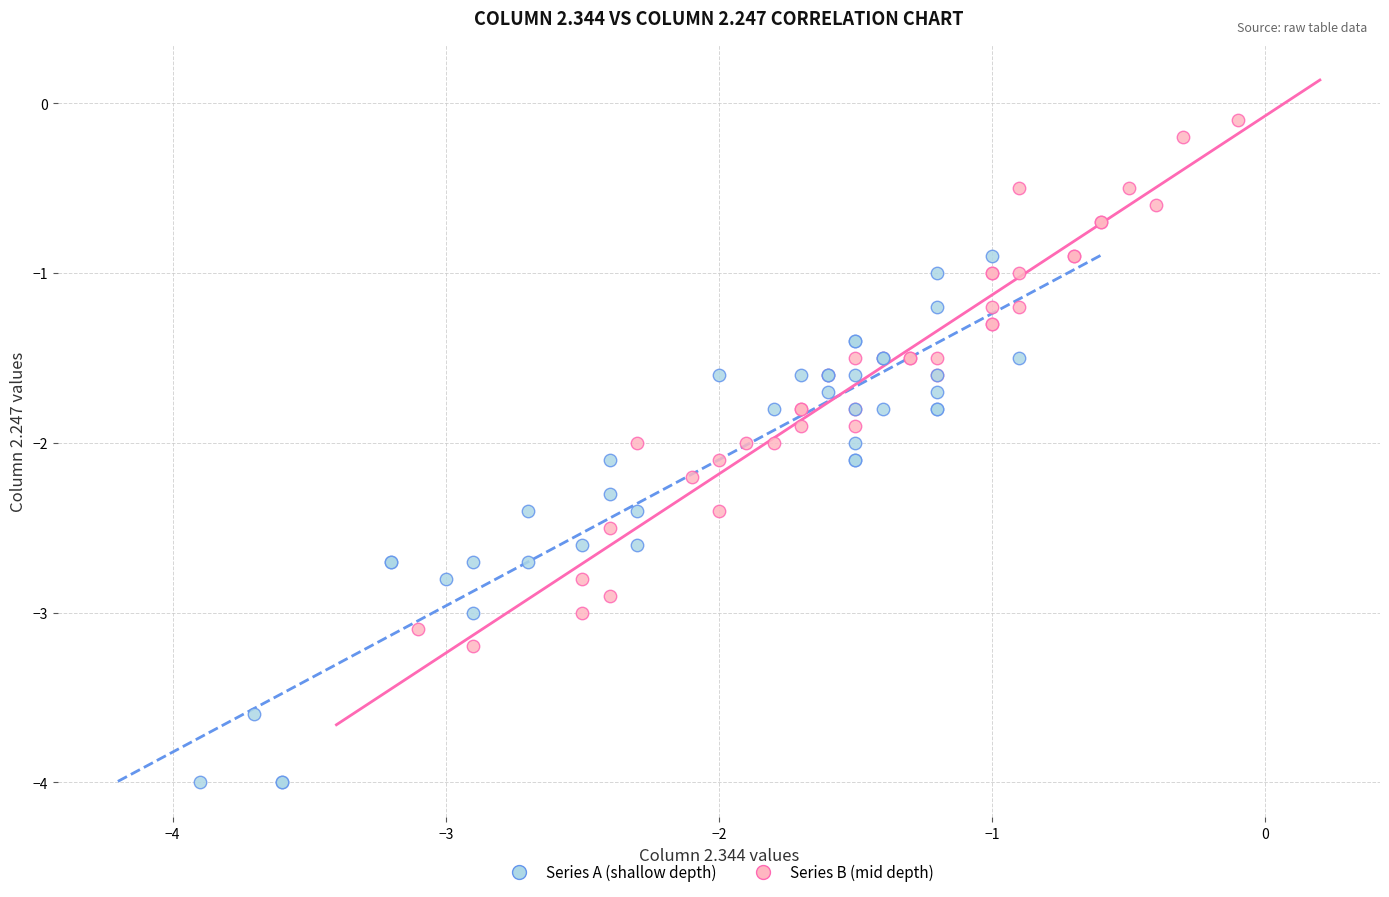

Which series contains the highest Y value?

Series B (mid depth)